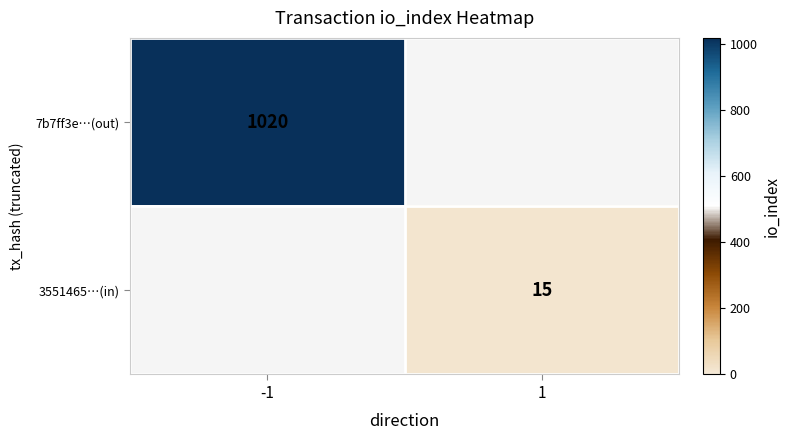

The value of 3551465…(in) at 1 is 24. True or false?

False